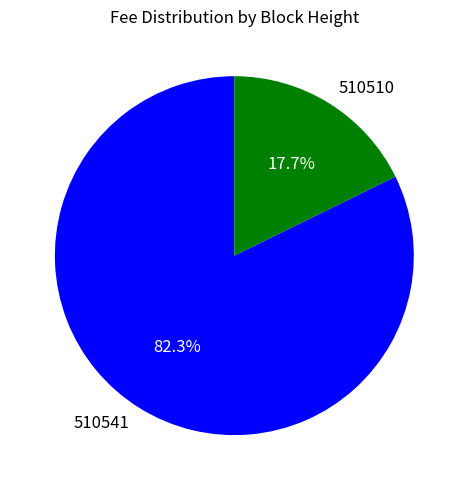

Combined, do 510510 and 510541 account for over 50%?

Yes